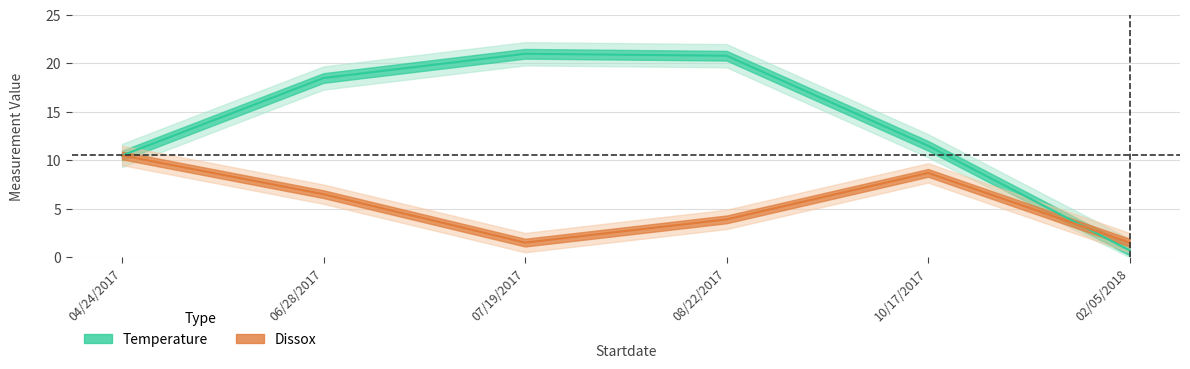

Reading left to right, transcribe all the data shown in this chart.

Temperature: 10.5	18.5	21.0	20.8	11.5	0.7
Dissox: 10.5	6.5	1.5	3.9	8.7	1.5